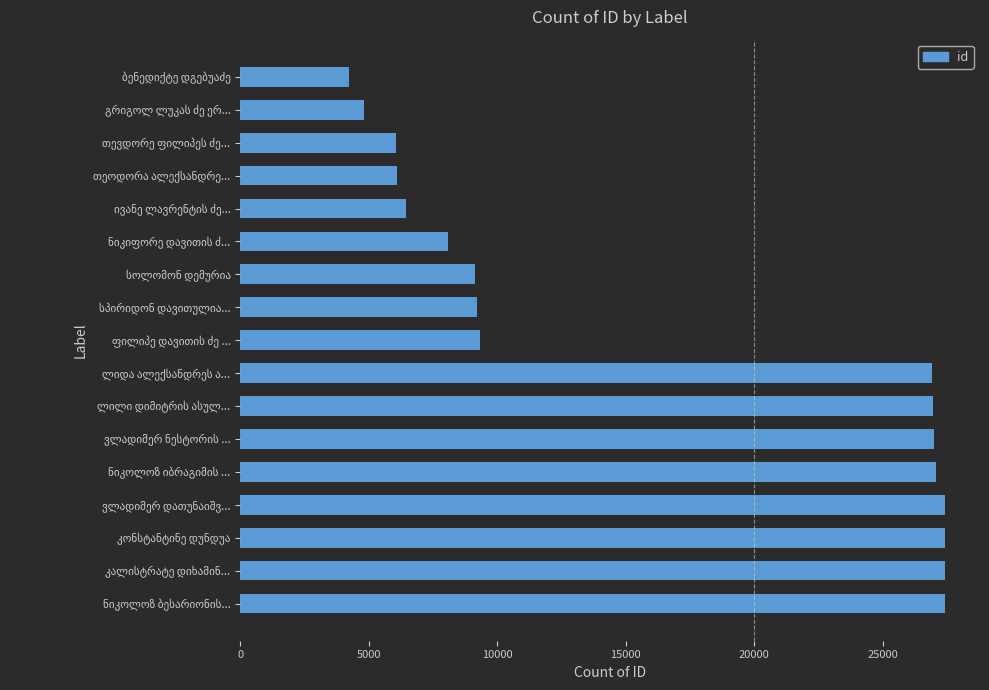

What is the difference between the second highest and minimum values?

23164